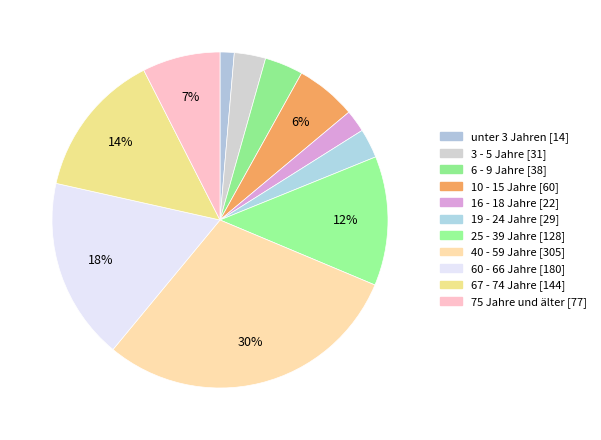

What is the smallest slice in the pie chart?

unter 3 Jahren